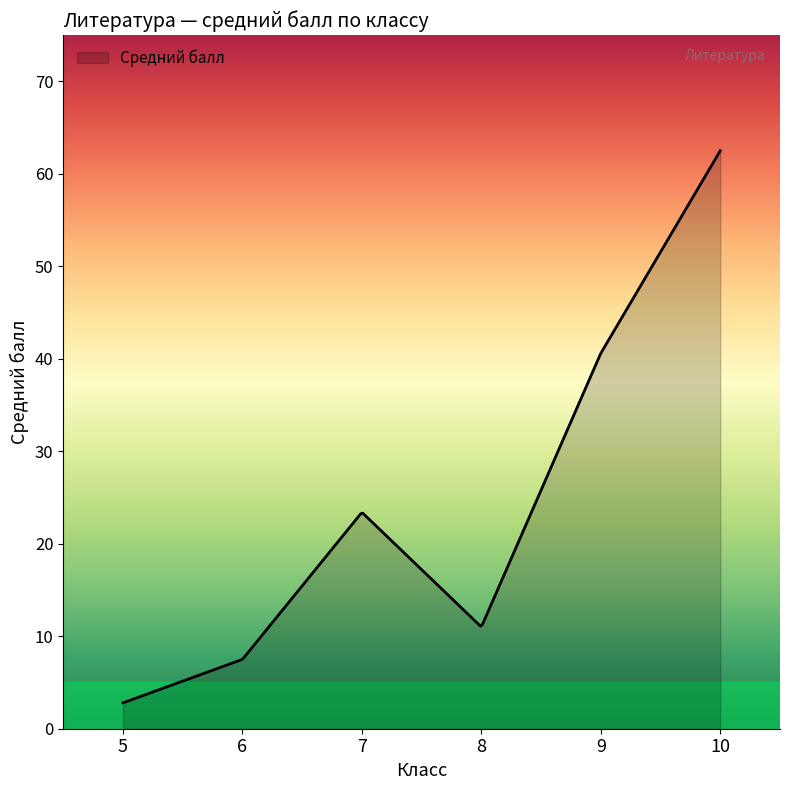

What is the minimum value shown in the chart?

2.8